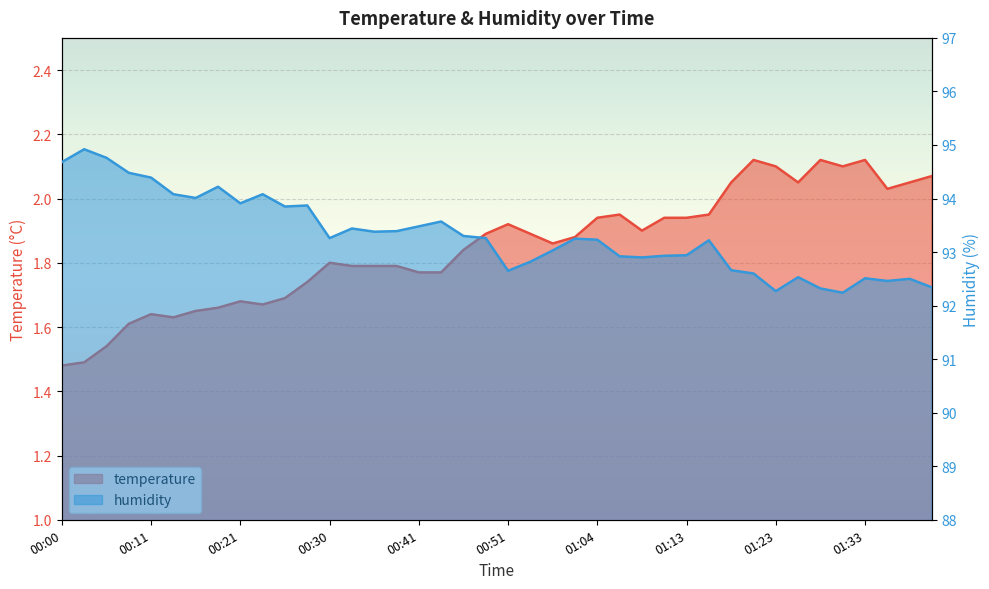

Which series changed the most between 00:18 and 01:28?

humidity